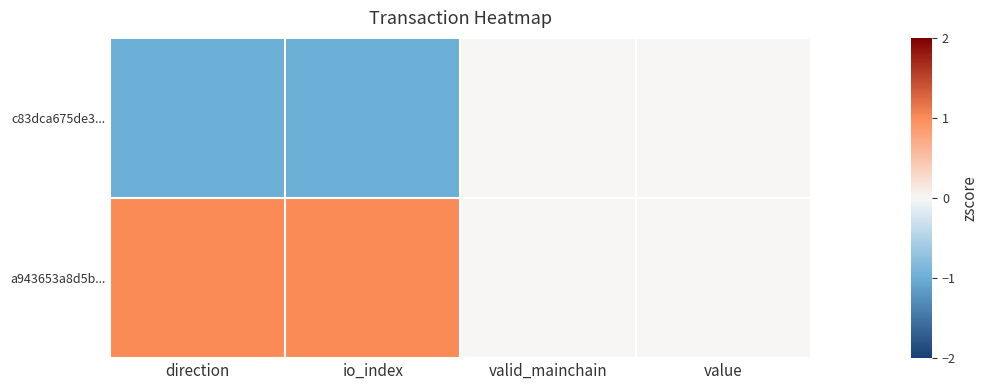

Rank the series at io_index from highest to lowest value.

a943653a8d5b..., c83dca675de3...